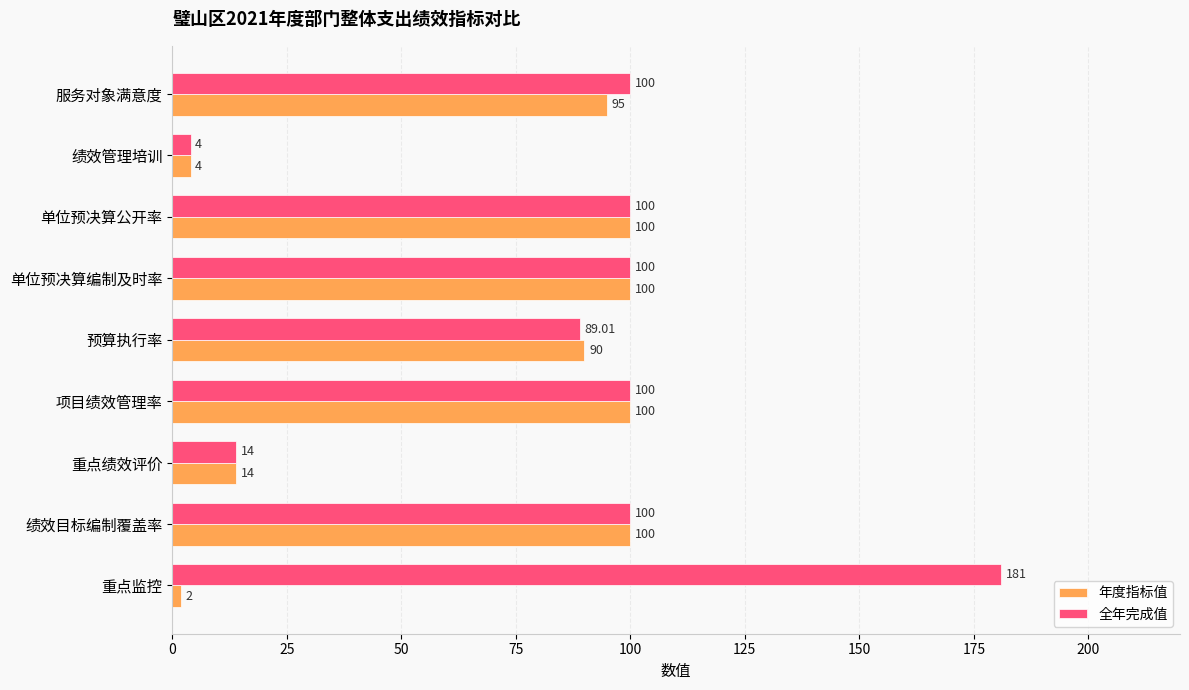

Which series has the widest spread of values?

全年完成值